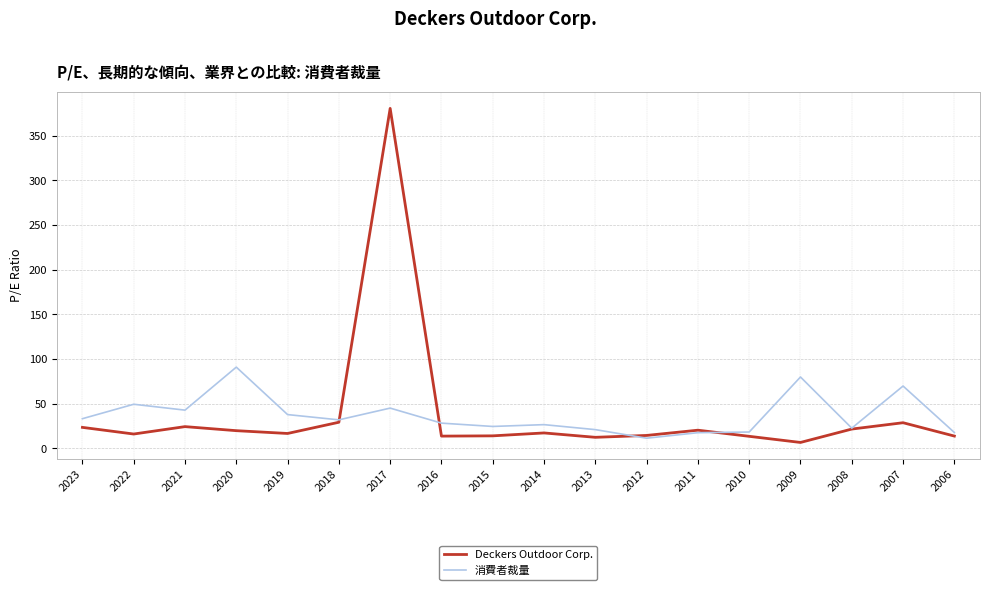

At which category is the sum across all series the highest?

2017